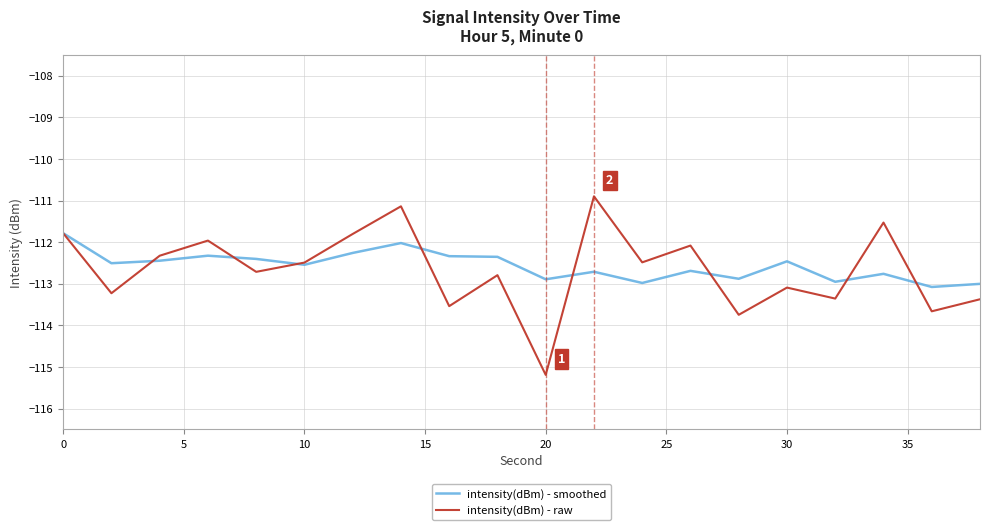

List the series in order of their peak value, highest first.

intensity(dBm) - raw, intensity(dBm) - smoothed